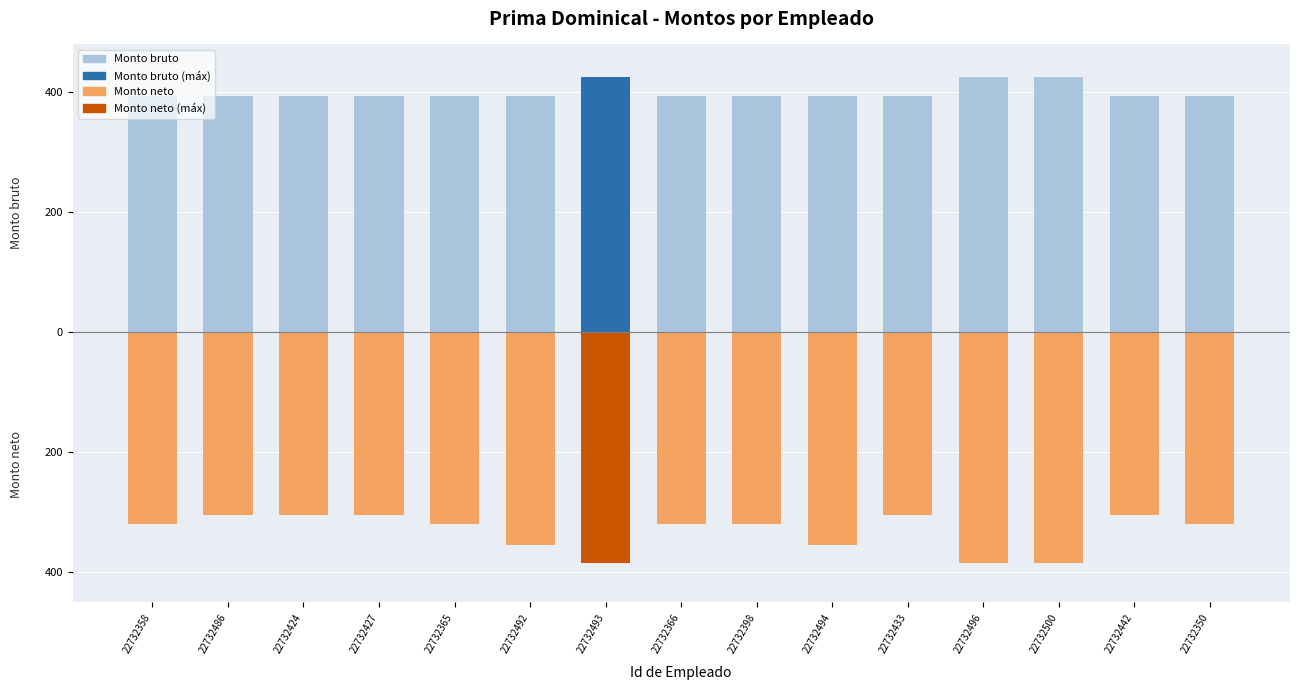

Are the bars grouped side by side (vs. stacked)?

Yes